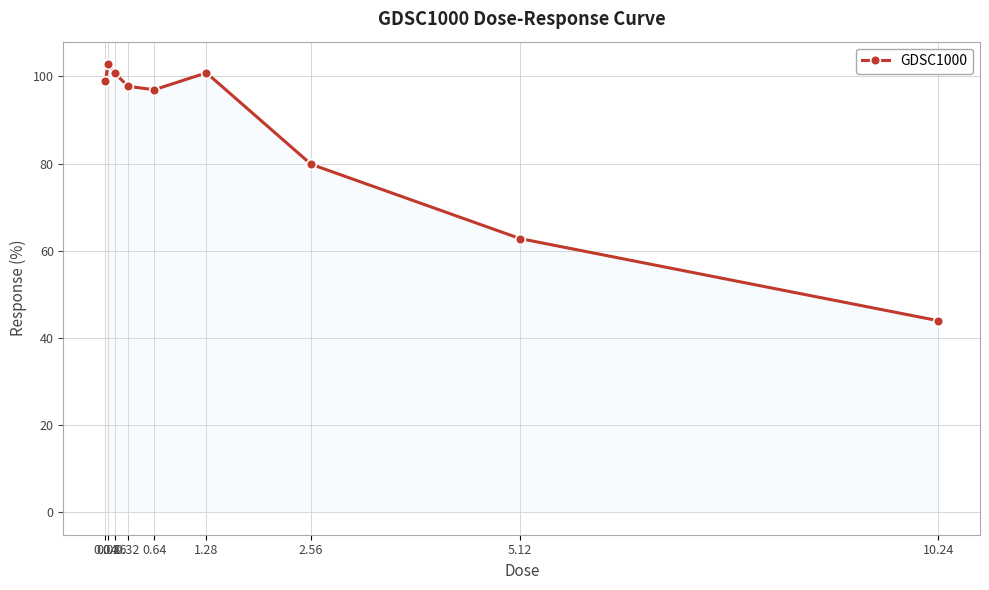

Approximately how many times larger is the value at 1.28 compared to 2.56?

1.3